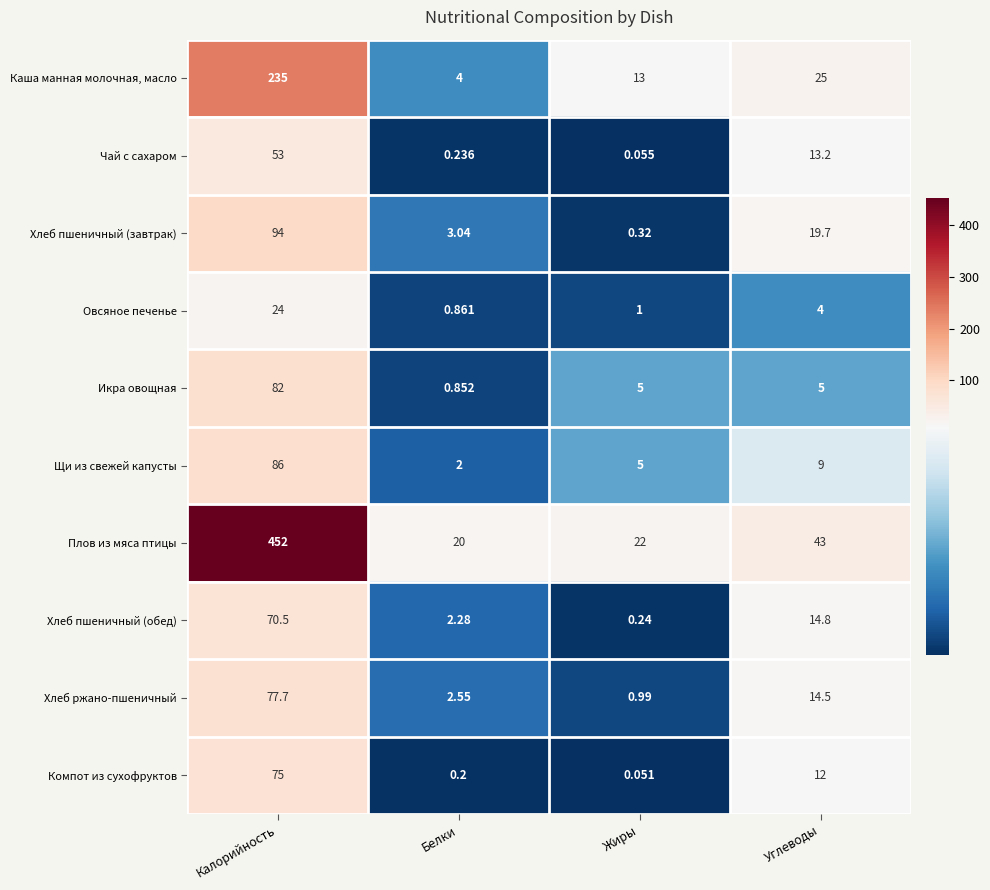

Which series has the largest total across all categories?

Плов из мяса птицы